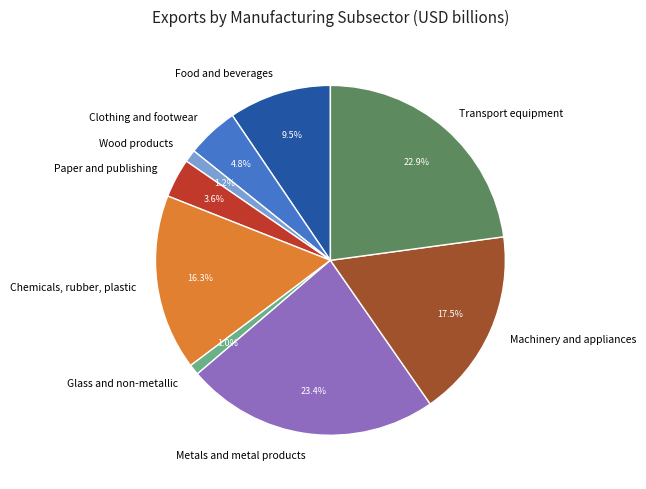

How many slices are in this pie chart?

9